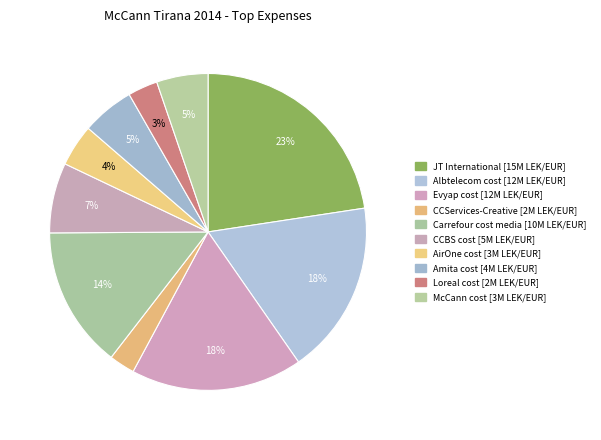

To the nearest percent, what is the average slice percentage?

10%